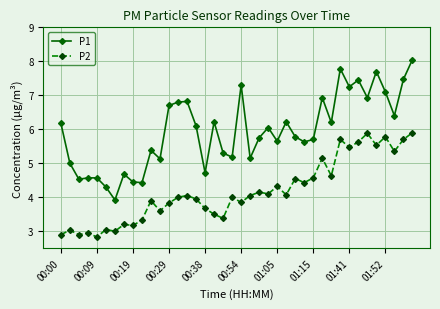

True or false: P1 has more than 2 points higher than both neighbors.

True